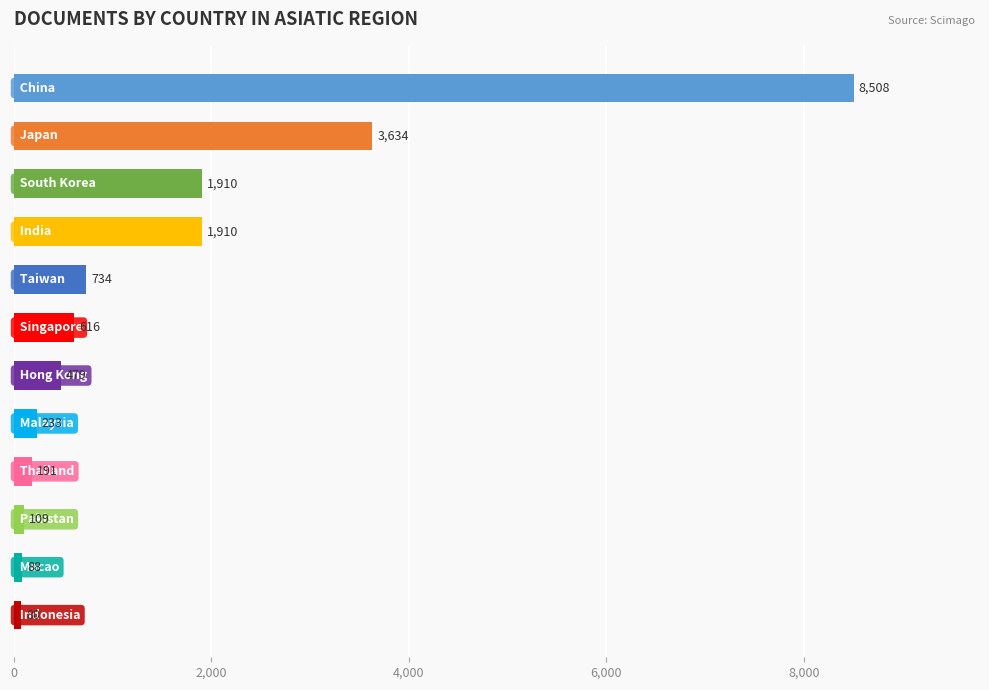

Reading bottom to top, transcribe all the data shown in this chart.

80	88	109	191	233	479	616	734	1910	1910	3634	8508